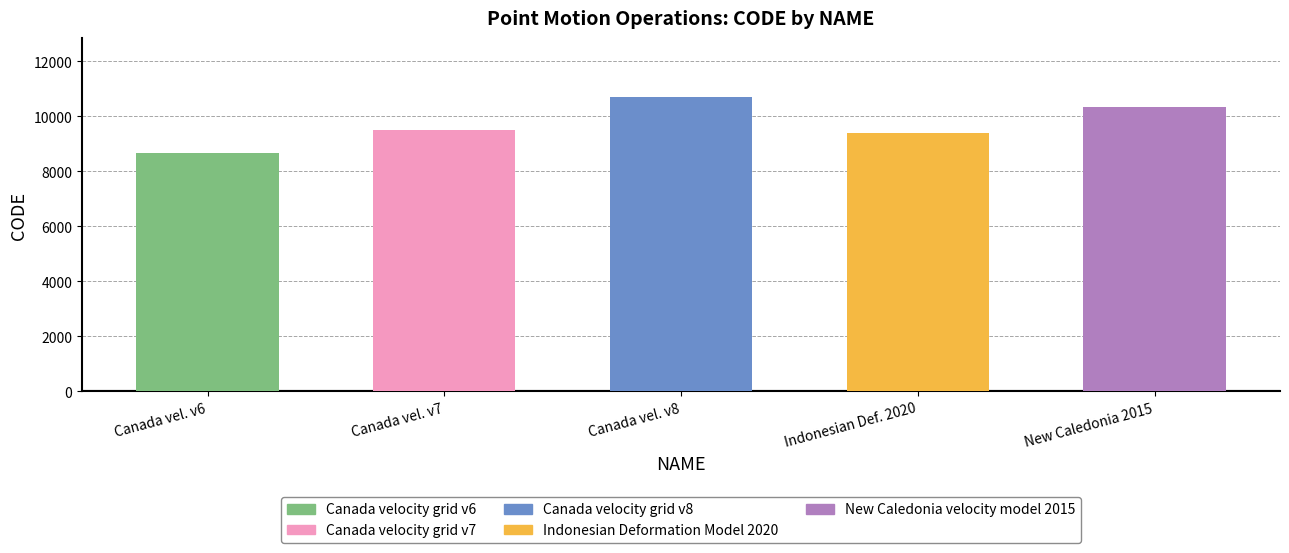

Reading left to right, what are all the values shown in this chart?

Canada vel. v6=8676	Canada vel. v7=9483	Canada vel. v8=10707	Indonesian Def. 2020=9375	New Caledonia 2015=10323